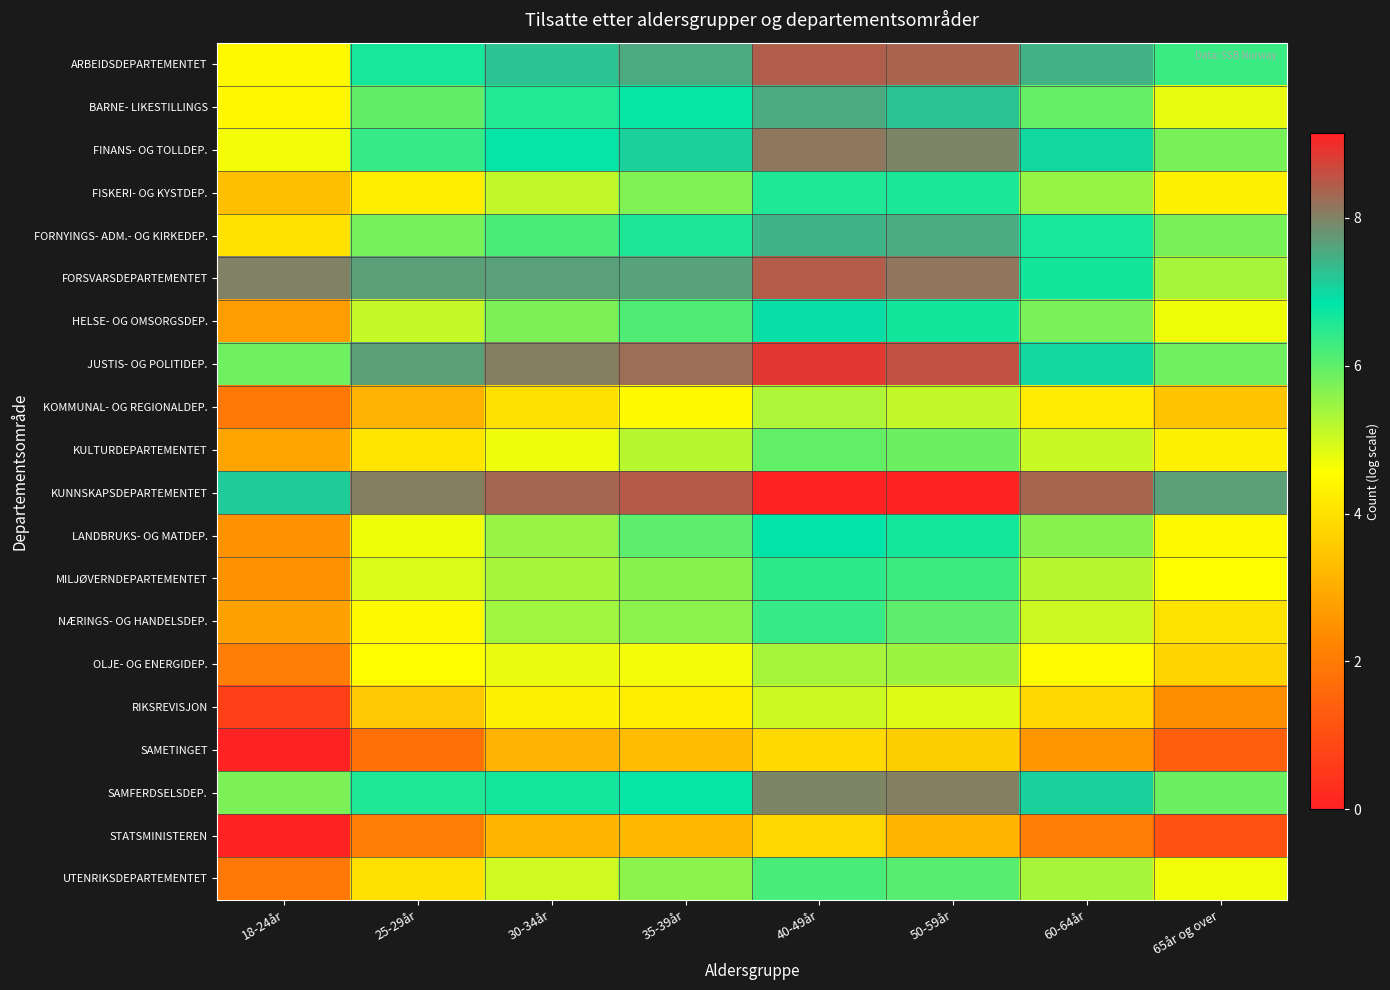

Reading left to right, extract all data points from this chart.

ARBEIDSDEPARTEMENTET: 18-24år=4.5	25-29år=6.6	30-34år=7.3	35-39år=7.6	40-49år=8.4	50-59år=8.4	60-64år=7.5	65år og over=6.3
BARNE- LIKESTILLINGS: 18-24år=4.4	25-29år=6.0	30-34år=6.6	35-39år=6.8	40-49år=7.5	50-59år=7.2	60-64år=5.9	65år og over=4.8
FINANS- OG TOLLDEP.: 18-24år=4.7	25-29år=6.4	30-34år=6.8	35-39år=7.1	40-49år=8.1	50-59år=8.0	60-64år=7.0	65år og over=5.8
FISKERI- OG KYSTDEP.: 18-24år=3.3	25-29år=4.2	30-34år=5.1	35-39år=5.7	40-49år=6.6	50-59år=6.6	60-64år=5.5	65år og over=4.3
FORNYINGS- ADM.- OG KIRKEDEP.: 18-24år=4.0	25-29år=5.8	30-34år=6.2	35-39år=6.6	40-49år=7.4	50-59år=7.5	60-64år=6.6	65år og over=5.8
FORSVARSDEPARTEMENTET: 18-24år=8.0	25-29år=7.7	30-34år=7.6	35-39år=7.6	40-49år=8.5	50-59år=8.2	60-64år=6.7	65år og over=5.4
HELSE- OG OMSORGSDEP.: 18-24år=2.7	25-29år=5.1	30-34år=5.7	35-39år=6.2	40-49år=6.9	50-59år=6.7	60-64år=5.8	65år og over=4.7
JUSTIS- OG POLITIDEP.: 18-24år=5.9	25-29år=7.7	30-34år=8.0	35-39år=8.2	40-49år=8.9	50-59år=8.6	60-64år=7.0	65år og over=5.9
KOMMUNAL- OG REGIONALDEP.: 18-24år=1.9	25-29år=3.1	30-34år=4.0	35-39år=4.5	40-49år=5.3	50-59år=5.1	60-64år=4.2	65år og over=3.5
KULTURDEPARTEMENTET: 18-24år=2.8	25-29år=4.1	30-34år=4.7	35-39år=5.2	40-49år=6.0	50-59år=5.9	60-64år=5.1	65år og over=4.3
KUNNSKAPSDEPARTEMENTET: 18-24år=7.1	25-29år=8.0	30-34år=8.3	35-39år=8.5	40-49år=9.1	50-59år=9.1	60-64år=8.3	65år og over=7.7
LANDBRUKS- OG MATDEP.: 18-24år=2.5	25-29år=4.7	30-34år=5.5	35-39år=6.0	40-49år=6.8	50-59år=6.7	60-64år=5.6	65år og over=4.5
MILJØVERNDEPARTEMENTET: 18-24år=2.5	25-29år=4.9	30-34år=5.4	35-39år=5.6	40-49år=6.5	50-59år=6.3	60-64år=5.2	65år og over=4.5
NÆRINGS- OG HANDELSDEP.: 18-24år=2.8	25-29år=4.5	30-34år=5.4	35-39år=5.6	40-49år=6.4	50-59år=6.0	60-64år=5.0	65år og over=4.0
OLJE- OG ENERGIDEP.: 18-24år=2.1	25-29år=4.6	30-34år=4.8	35-39år=4.7	40-49år=5.4	50-59år=5.5	60-64år=4.5	65år og over=3.8
RIKSREVISJON: 18-24år=0.7	25-29år=3.5	30-34år=4.3	35-39år=4.2	40-49år=5.0	50-59år=4.9	60-64år=3.8	65år og over=2.4
SAMETINGET: 18-24år=0.0	25-29år=1.8	30-34år=3.1	35-39år=3.3	40-49år=3.9	50-59år=3.6	60-64år=2.6	65år og over=1.4
SAMFERDSELSDEP.: 18-24år=5.7	25-29år=6.6	30-34år=6.7	35-39år=6.8	40-49år=8.0	50-59år=8.1	60-64år=7.1	65år og over=5.9
STATSMINISTEREN: 18-24år=0.0	25-29år=2.1	30-34år=3.2	35-39år=3.2	40-49år=3.8	50-59år=3.2	60-64år=2.1	65år og over=1.1
UTENRIKSDEPARTEMENTET: 18-24år=1.9	25-29år=4.0	30-34år=5.0	35-39år=5.6	40-49år=6.2	50-59år=6.1	60-64år=5.4	65år og over=4.7